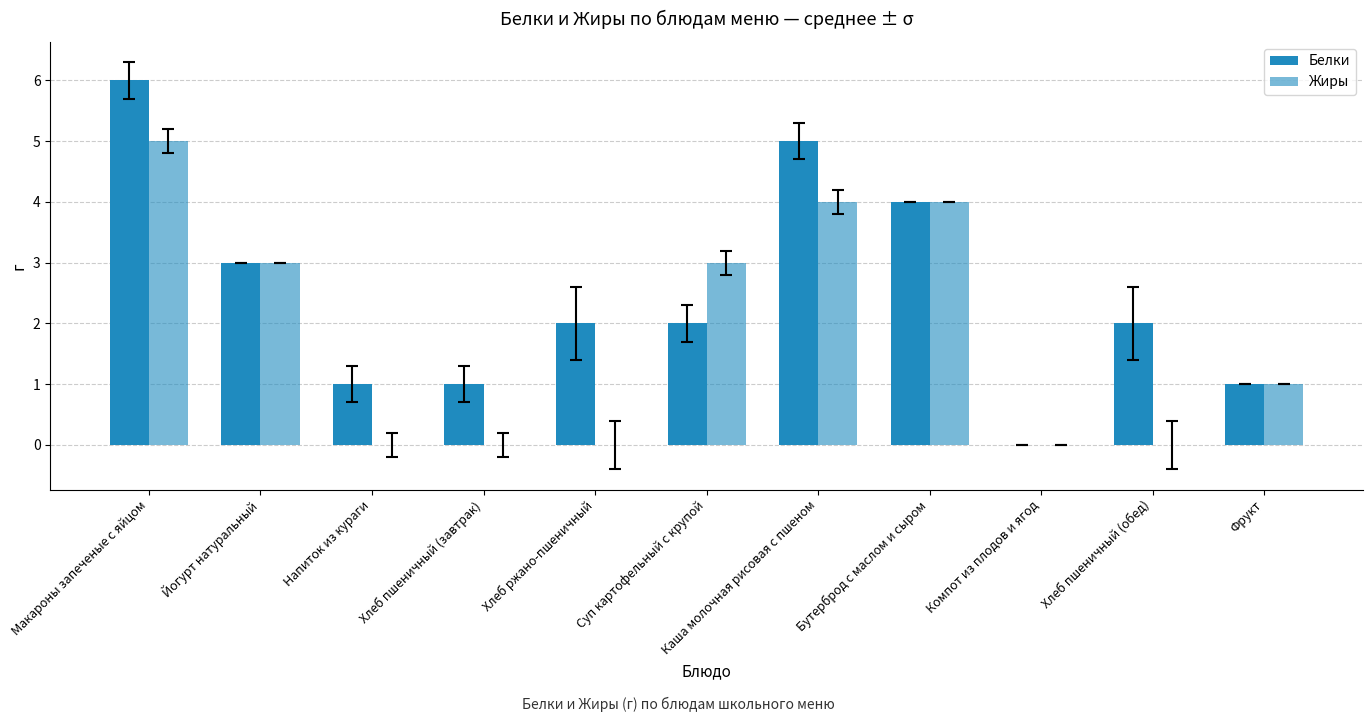

Are the bars grouped side by side (vs. stacked)?

Yes